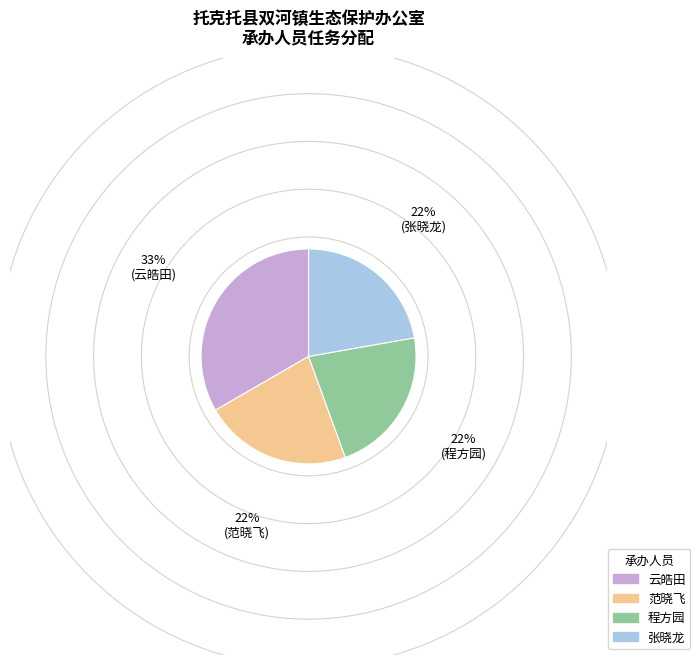

Approximately how many times larger is the value at 范晓飞 compared to 云皓田?

0.7